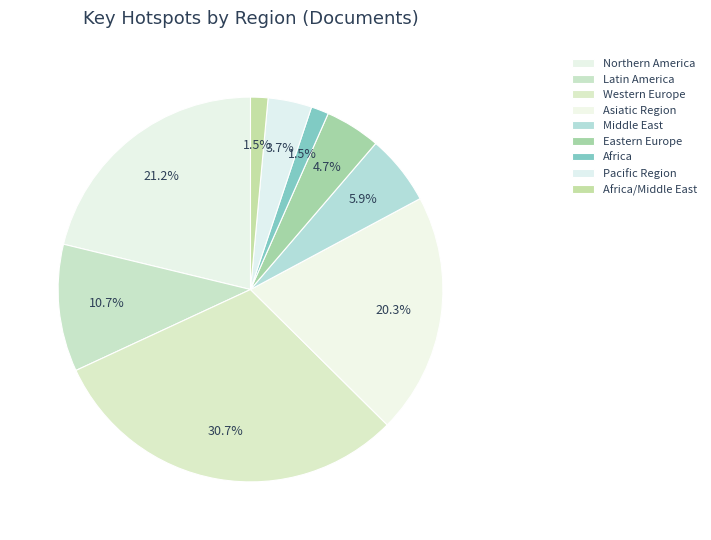

What is the change in value from Northern America to Africa/Middle East?

-72323